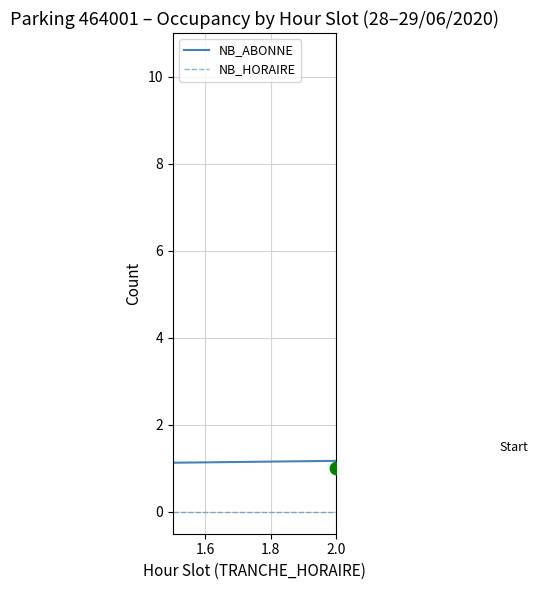

What are all the series names shown in the legend?

NB_ABONNE, NB_HORAIRE